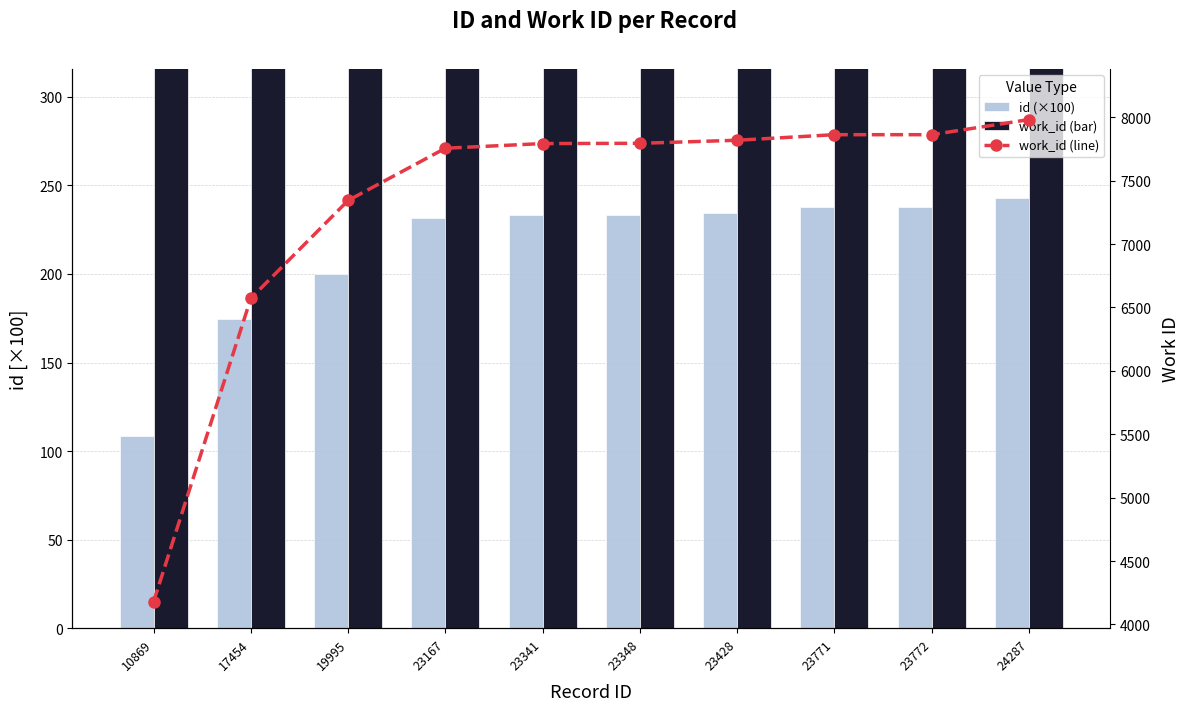

Reading left to right, list all the values displayed in this chart.

id (×100): 108.7	174.5	199.9	231.7	233.4	233.5	234.3	237.7	237.7	242.9
work_id: 4179.0	6572.0	7344.0	7756.0	7793.0	7795.0	7819.0	7863.0	7863.0	7982.0
work_id (line): 4179.0	6572.0	7344.0	7756.0	7793.0	7795.0	7819.0	7863.0	7863.0	7982.0